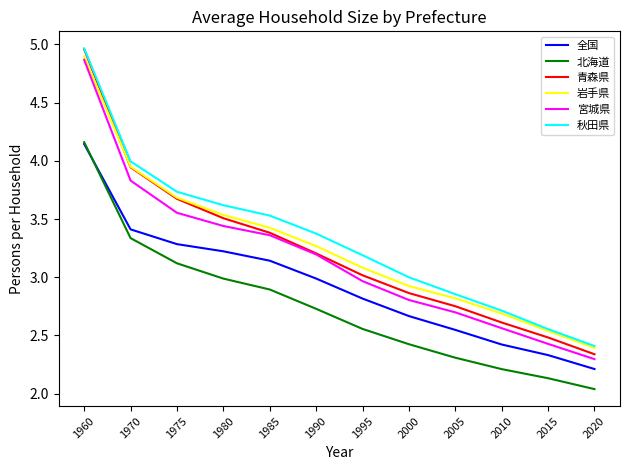

What are all the series names shown in the legend?

全国, 北海道, 青森県, 岩手県, 宮城県, 秋田県